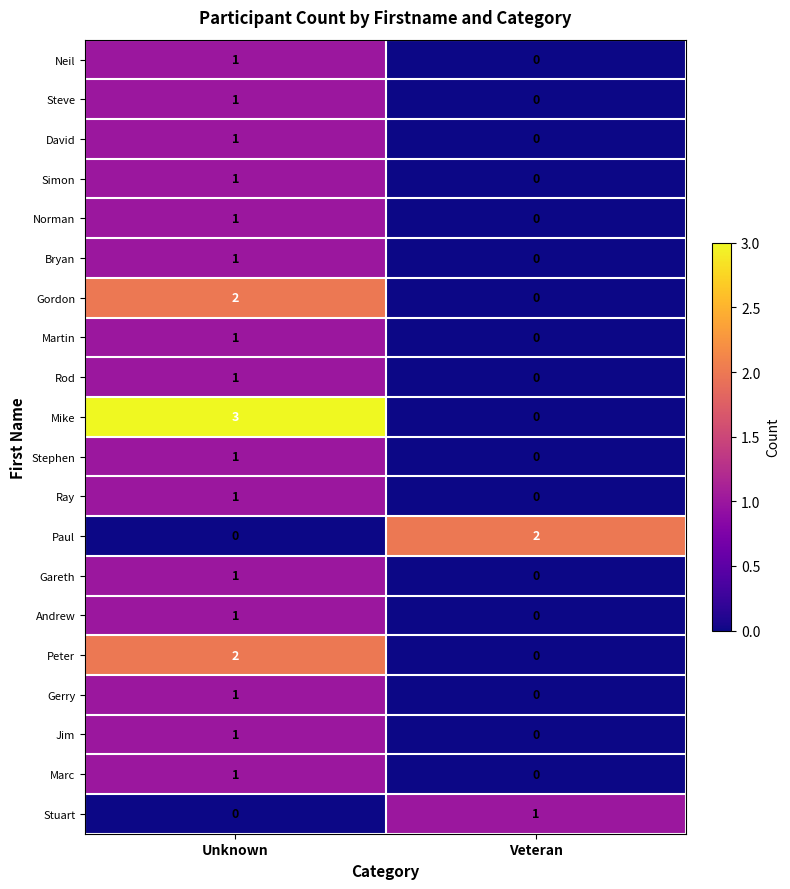

What is the total value across all series at Veteran?

3